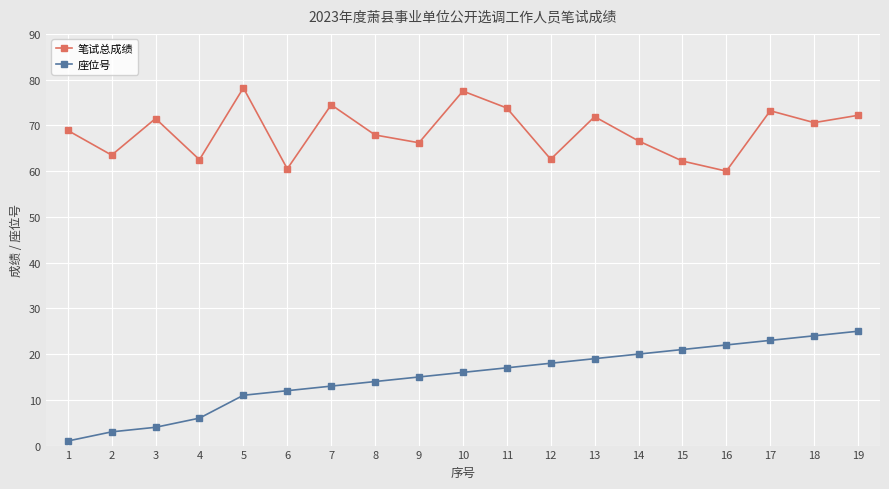

True or false: 笔试总成绩 and 座位号 cross at least once.

False